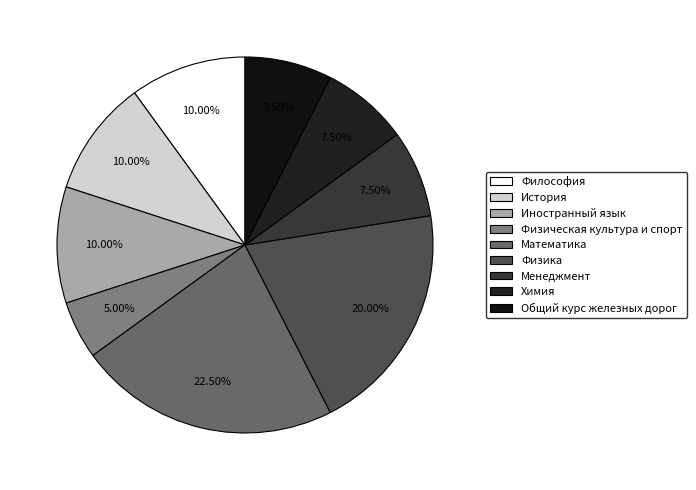

Between Химия and Математика, which is larger?

Математика